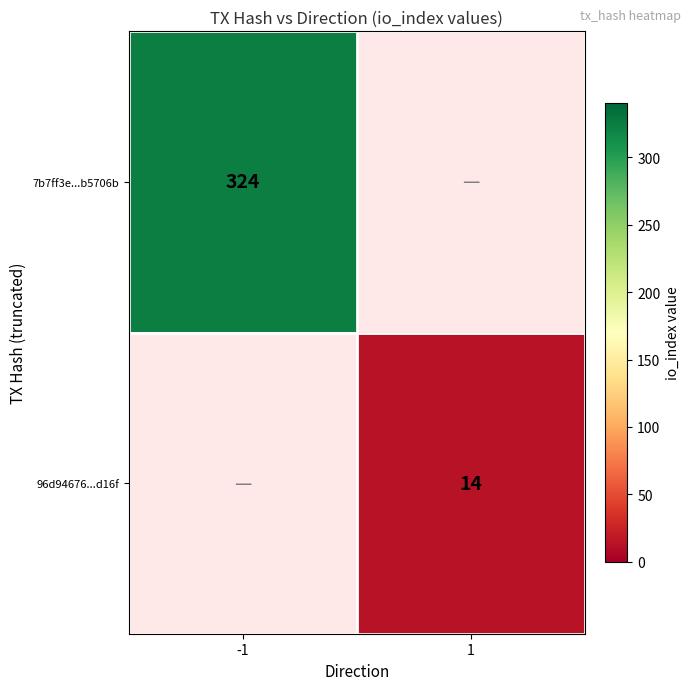

Is the value of 7b7ff3e...b5706b at -1 greater than the value of 96d94676...d16f at 1?

Yes